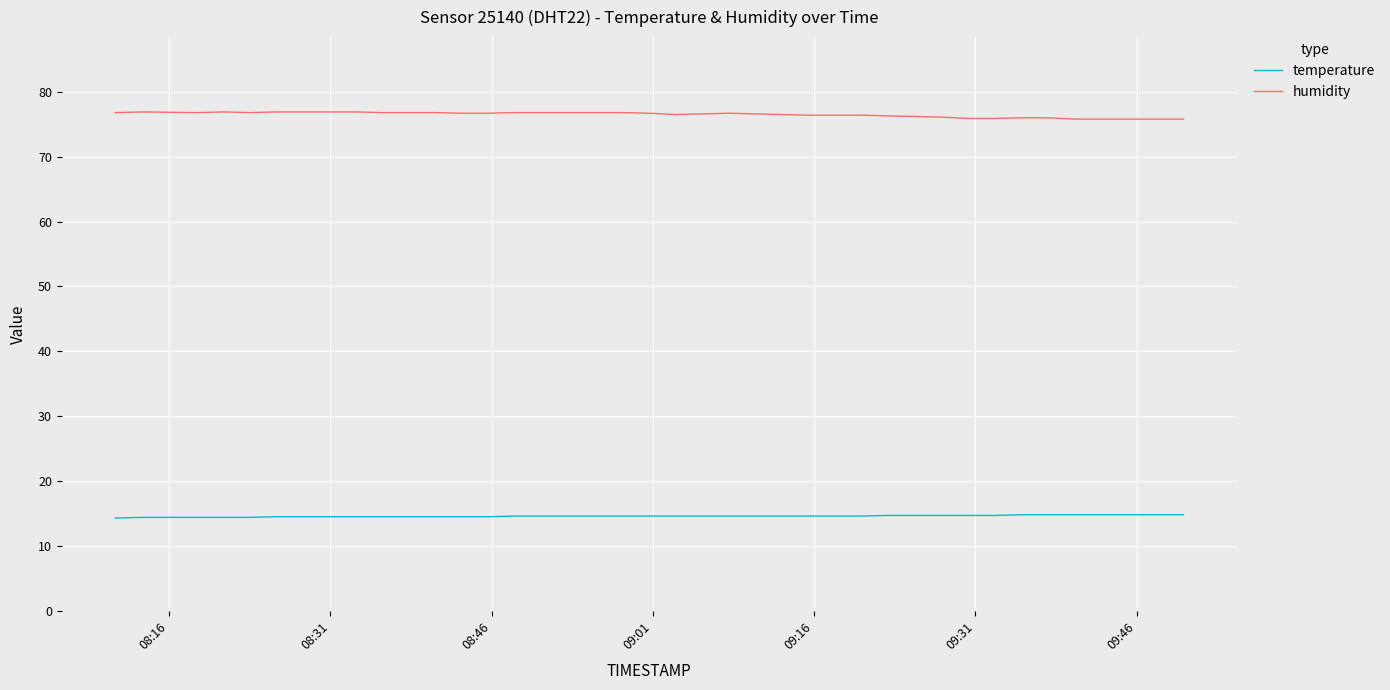

Which series has the largest total across all categories?

humidity